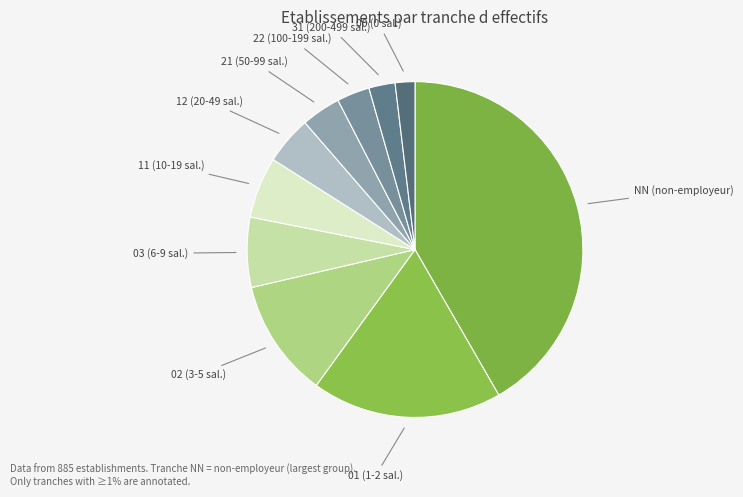

Is the sum of 00 (0 sal.) and 12 (20-49 sal.) greater than half?

No